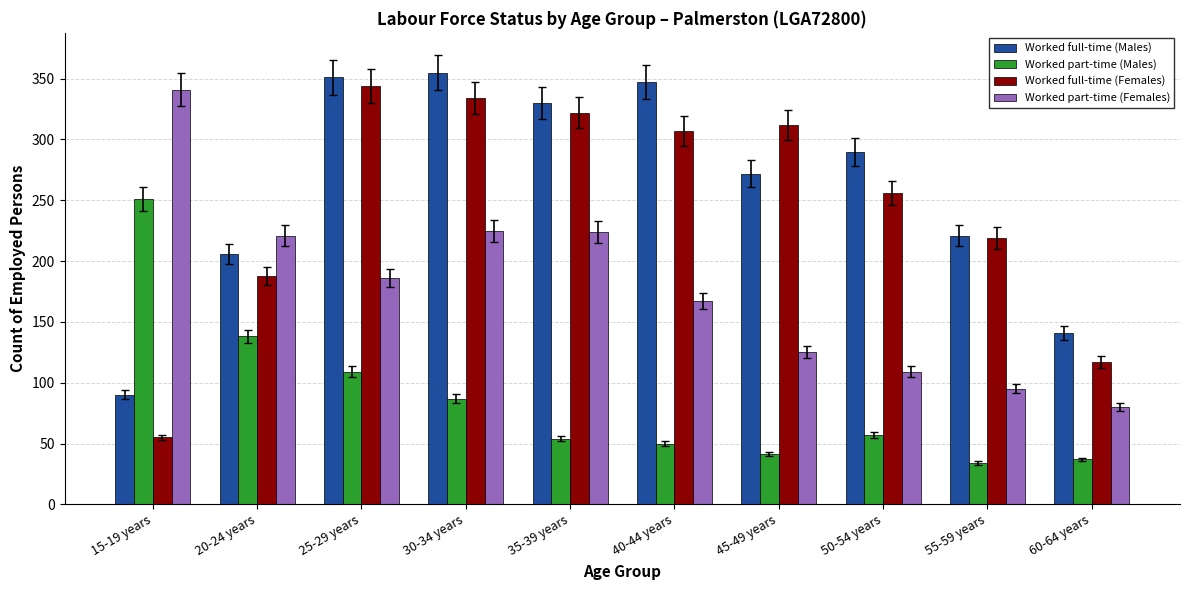

At 50-54 years, list the series in order from smallest to largest.

Worked part-time (Males), Worked part-time (Females), Worked full-time (Females), Worked full-time (Males)